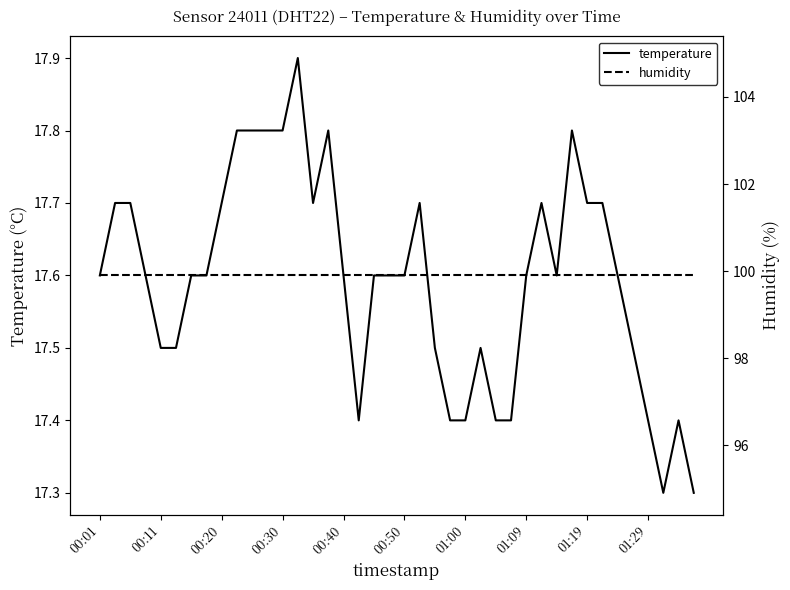

True or false: humidity and temperature cross at least once.

False